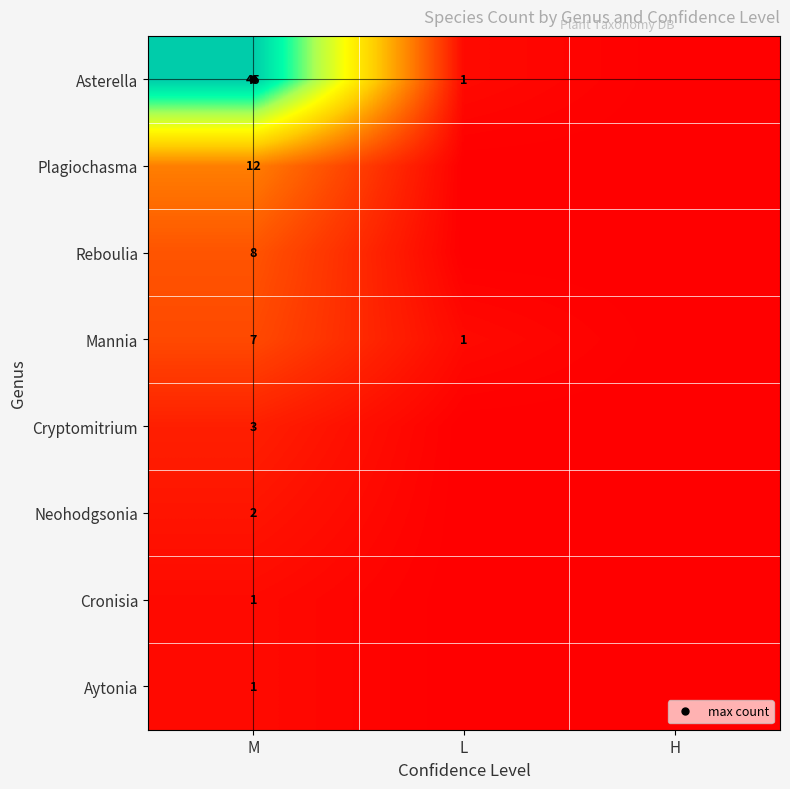

How many series are shown in this chart?

8